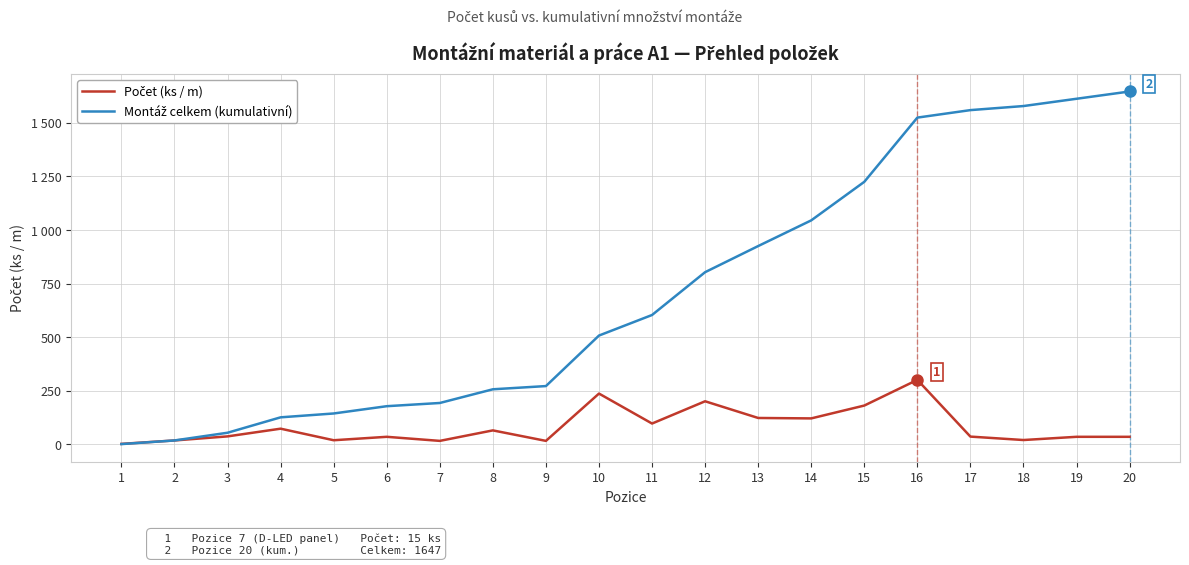

Does the chart have visible grid lines?

Yes